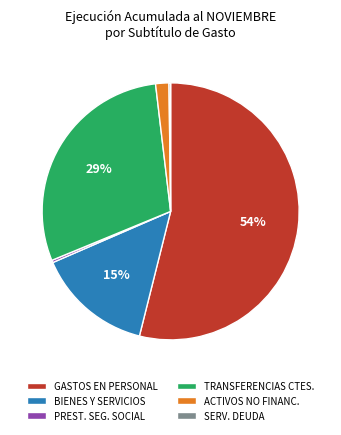

Which slice represents more than half of the pie?

GASTOS EN PERSONAL